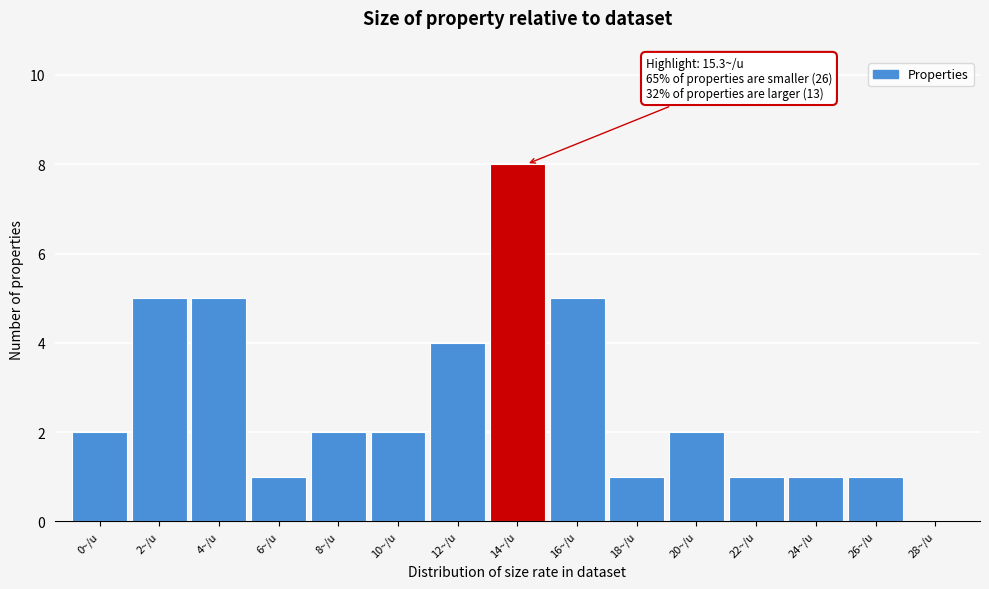

Reading right to left, what are all the values shown in this chart?

28~/u=0	26~/u=1	24~/u=1	22~/u=1	20~/u=2	18~/u=1	16~/u=5	14~/u=8	12~/u=4	10~/u=2	8~/u=2	6~/u=1	4~/u=5	2~/u=5	0~/u=2